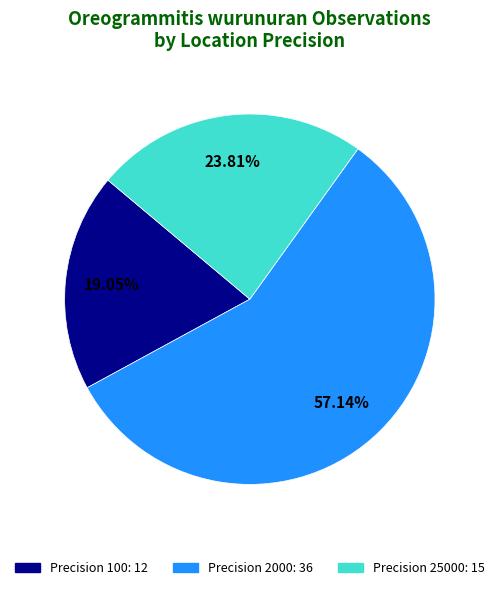

Does any single category account for the majority?

Yes